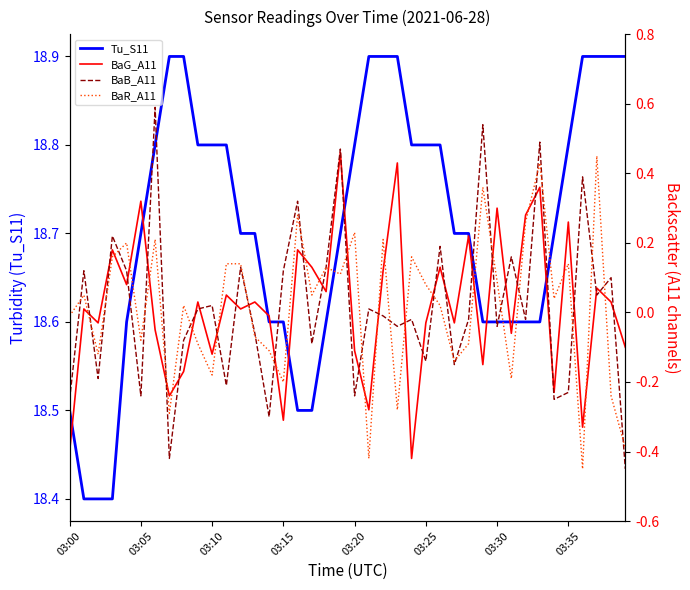

Reading left to right, what are all the values shown in this chart?

Tu_S11: 18.5	18.4	18.4	18.4	18.6	18.7	18.8	18.9	18.9	18.8	18.8	18.8	18.7	18.7	18.6	18.6	18.5	18.5	18.6	18.7	18.8	18.9	18.9	18.9	18.8	18.8	18.8	18.7	18.7	18.6	18.6	18.6	18.6	18.6	18.7	18.8	18.9	18.9	18.9	18.9
BaG_A11: -0.4	0.0	-0.0	0.2	0.1	0.3	-0.1	-0.2	-0.2	0.0	-0.1	0.1	0.0	0.0	-0.0	-0.3	0.2	0.1	0.1	0.5	-0.1	-0.3	0.1	0.4	-0.4	-0.0	0.1	-0.0	0.2	-0.1	0.3	-0.1	0.3	0.4	-0.2	0.3	-0.3	0.1	0.0	-0.1
BaB_A11: -0.2	0.1	-0.2	0.2	0.1	-0.2	0.6	-0.4	-0.1	0.0	0.0	-0.2	0.1	-0.1	-0.3	0.1	0.3	-0.1	0.1	0.5	-0.2	0.0	-0.0	-0.0	-0.0	-0.1	0.2	-0.1	-0.0	0.5	-0.0	0.2	-0.0	0.5	-0.2	-0.2	0.4	0.1	0.1	-0.5
BaR_A11: -0.0	0.1	-0.1	0.2	0.2	-0.1	0.2	-0.3	0.0	-0.1	-0.2	0.1	0.1	-0.1	-0.1	-0.2	0.3	0.1	0.1	0.1	0.2	-0.4	0.2	-0.3	0.2	0.1	0.0	-0.1	-0.1	0.4	0.1	-0.2	0.3	0.4	0.0	0.1	-0.5	0.5	-0.2	-0.4